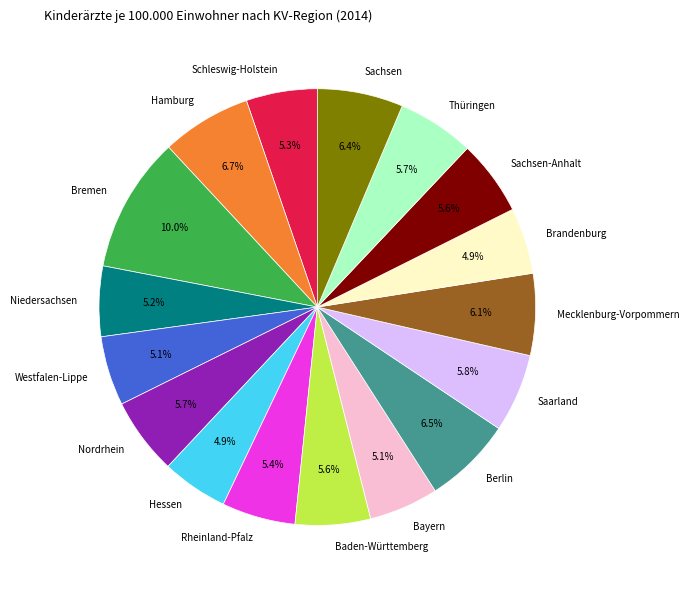

How many slices are in this pie chart?

17